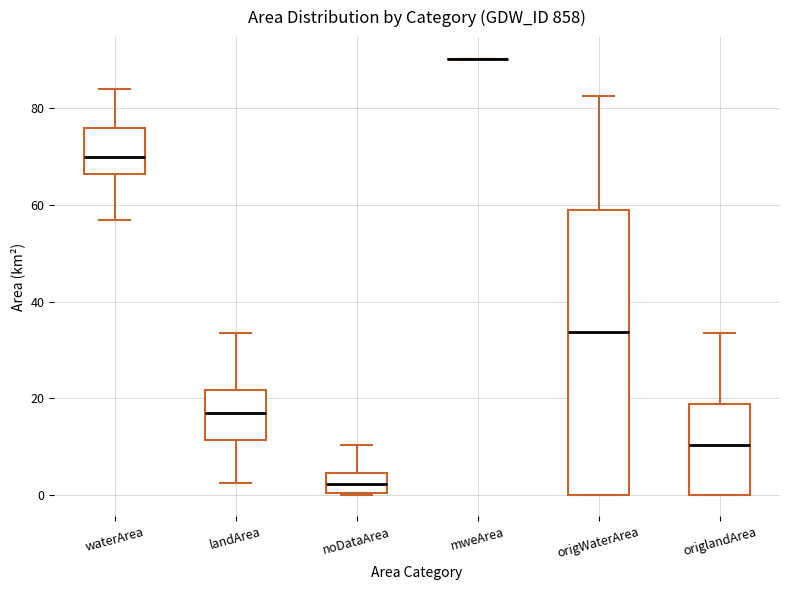

Reading left to right, read every box against the y-axis: the position of its median line, the range the box covers, and the ends of its whiskers. The values are not printed on the chart, so give them approximately, as read against the axis.

waterArea: median 70, box 66 to 76, whiskers 56 to 84
landArea: median 18, box 12 to 22, whiskers 2 to 34
noDataArea: median 2, box 0 to 4, whiskers 0 to 10
mweArea: box collapsed to a line at 90, whiskers 90 to 90
origWaterArea: median 34, box 0 to 58, whiskers 0 to 82
origlandArea: median 10, box 0 to 18, whiskers 0 to 34